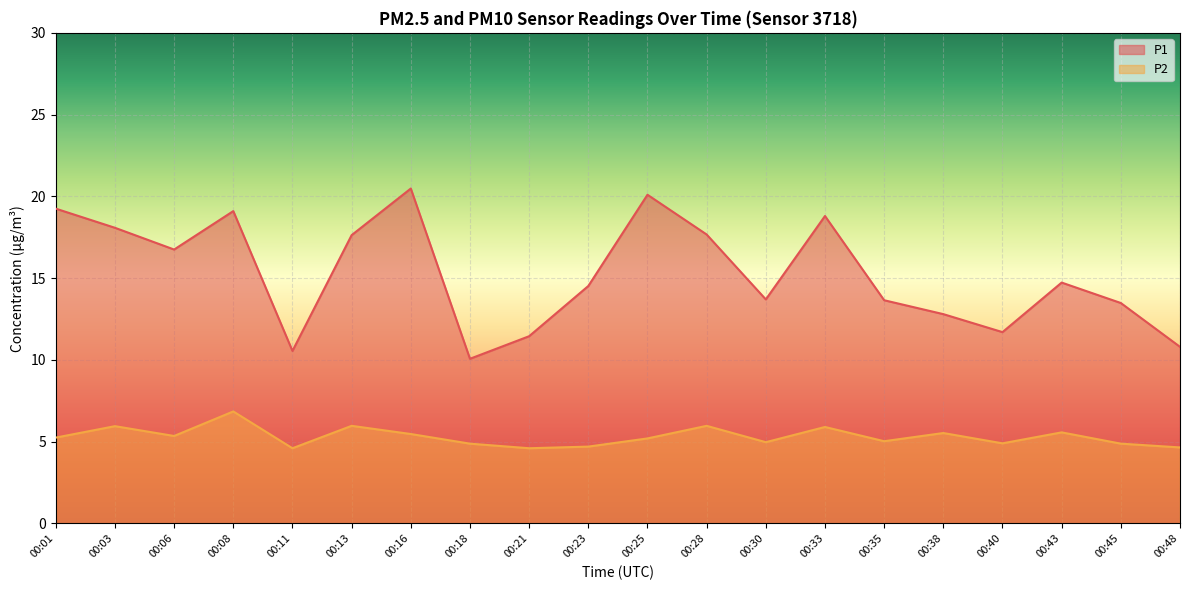

Where does the P1 series first go above 14?

00:01